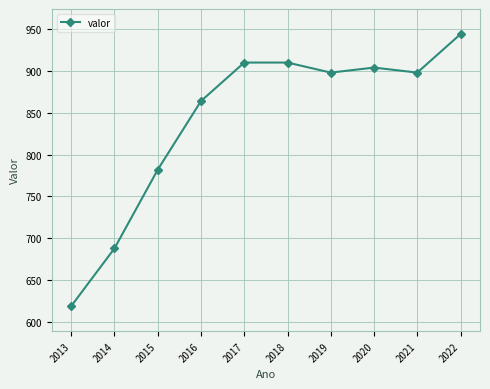

What is the sum of the values at 2013 and 2016?

1483